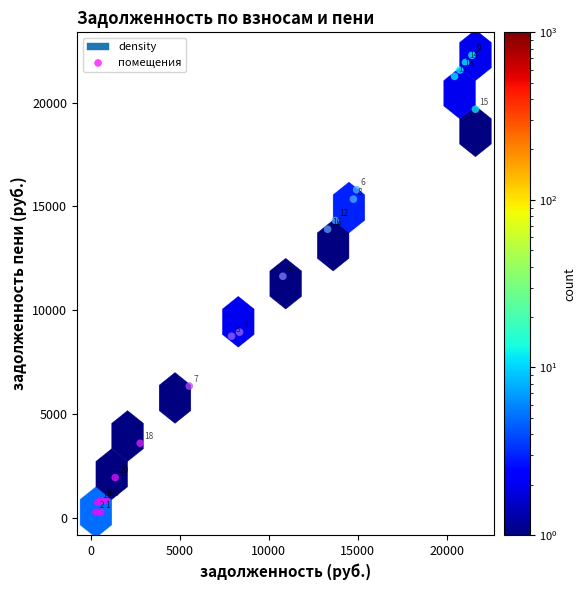

What Y value in the scatter plot is closest to 11275?

11632.8